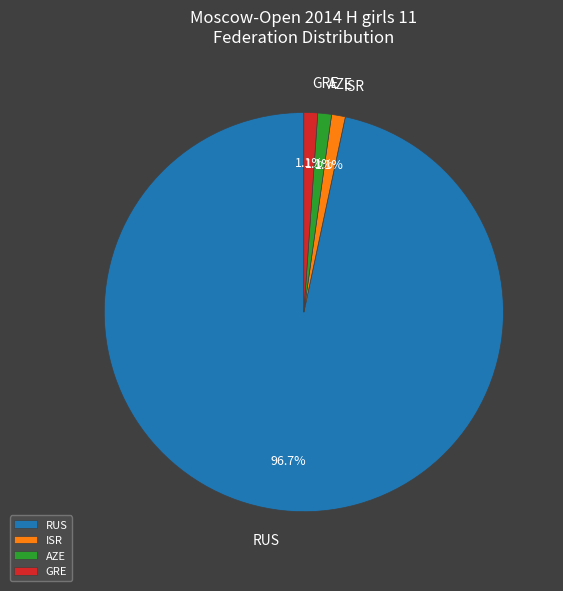

Which category has the biggest portion of the pie?

RUS